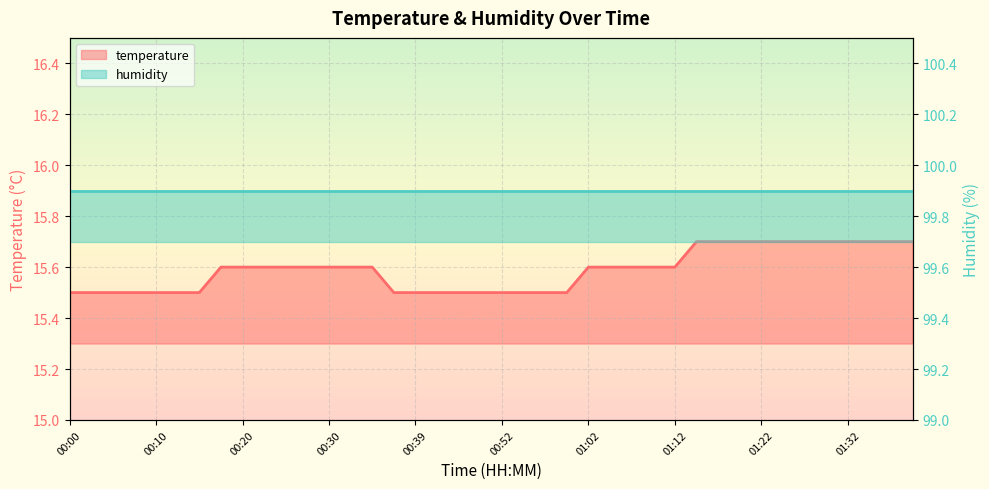

Which has a higher value, 01:39 or 01:22?

01:39